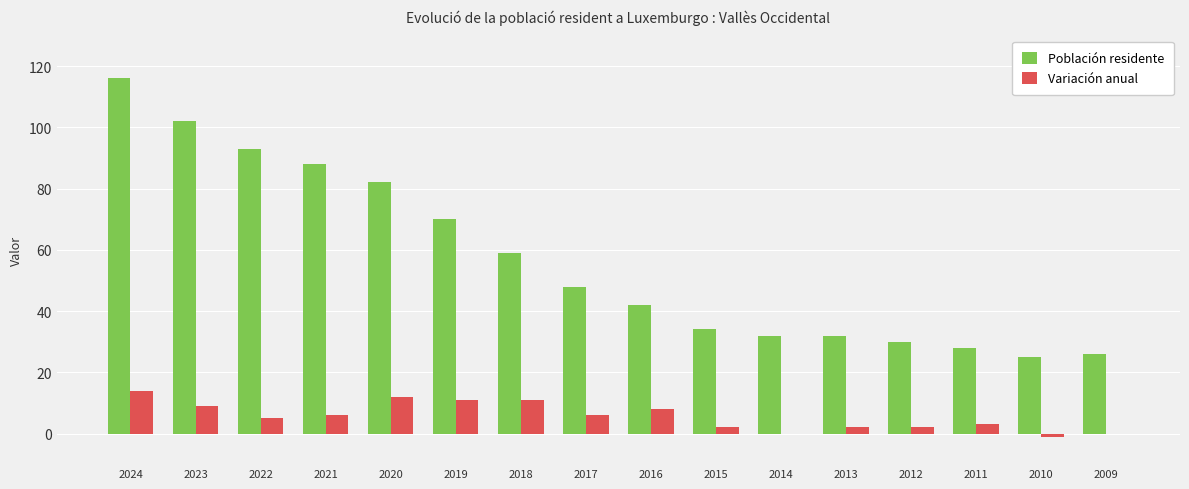

What is the sum of the Variación anual values at 2017 and 2023?

15